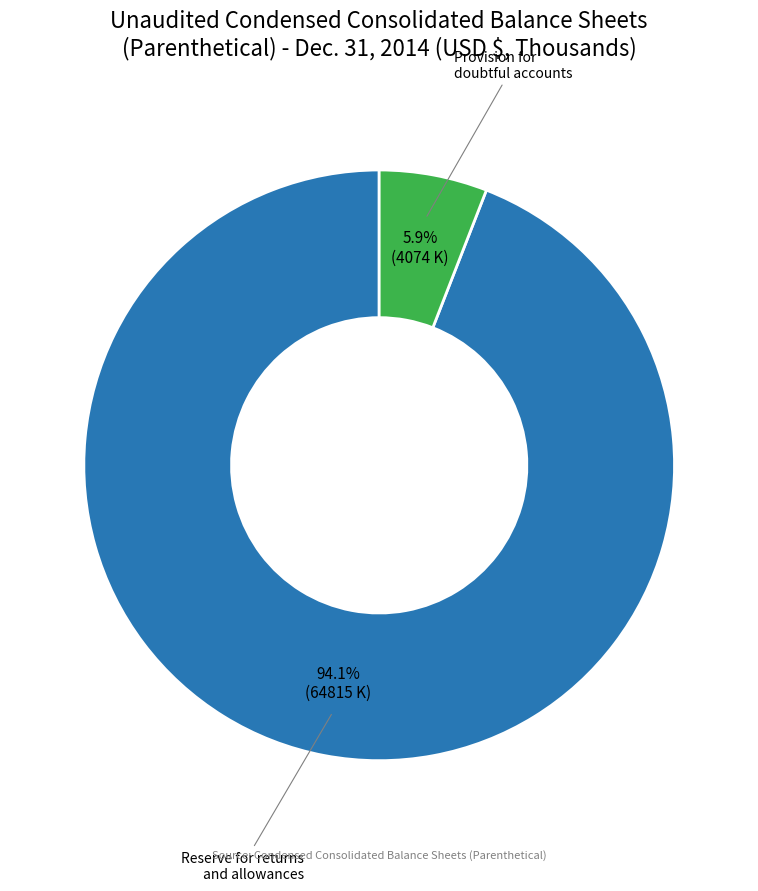

Is there any slice that represents more than half of the pie?

Yes